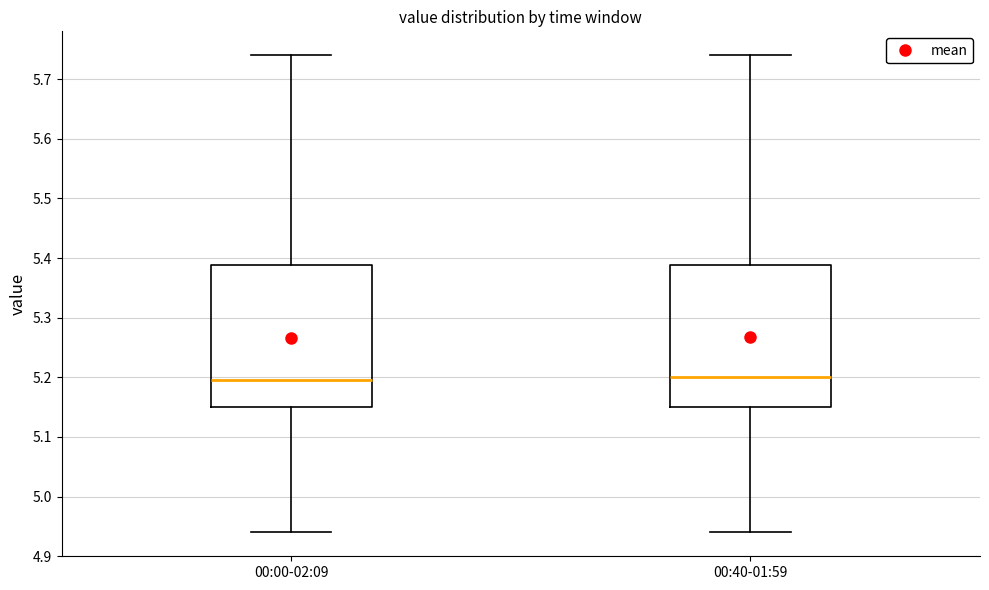

Reading left to right, read every box against the y-axis: the position of its median line, the range the box covers, and the ends of its whiskers. The values are not printed on the chart, so give them approximately, as read against the axis.

00:00-02:09: median 5.20, box 5.15 to 5.39, whiskers 4.94 to 5.74
00:40-01:59: median 5.20, box 5.15 to 5.39, whiskers 4.94 to 5.74